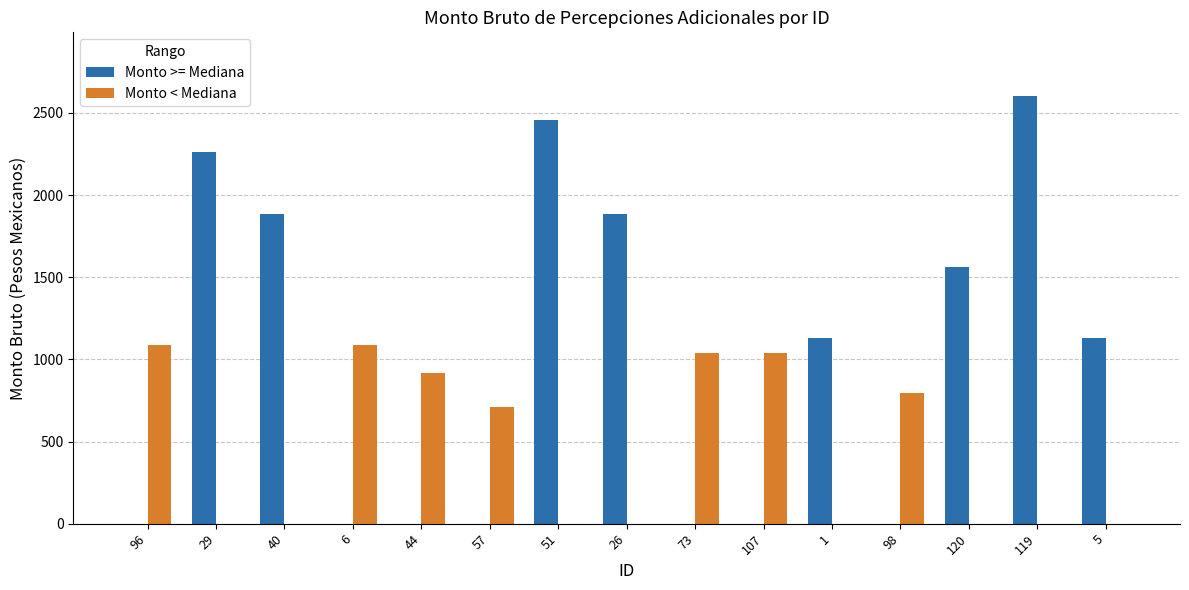

How many categories are shown in the chart?

15